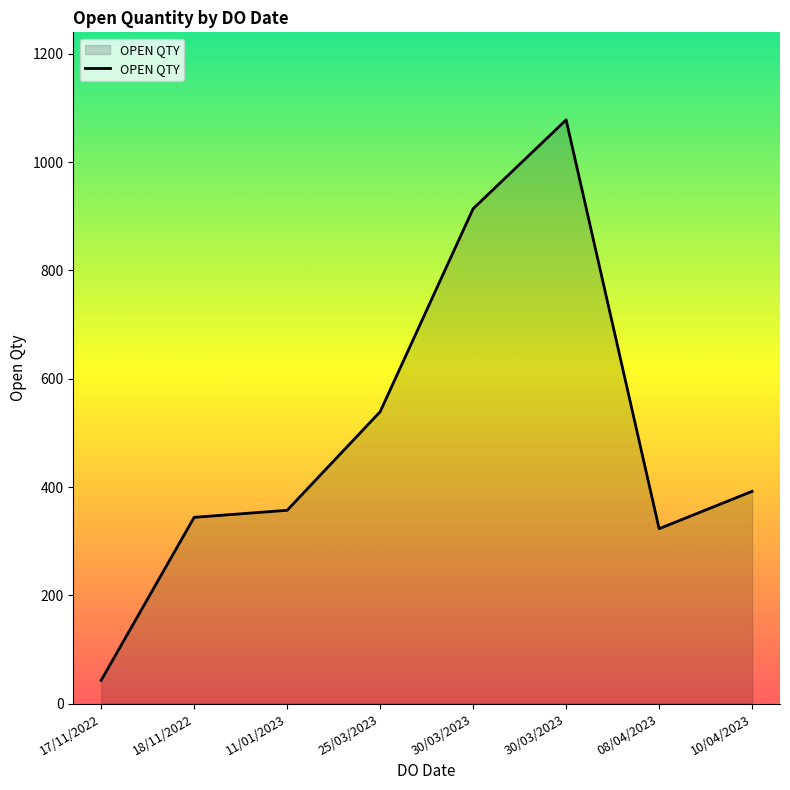

How many lines are shown in the chart?

1